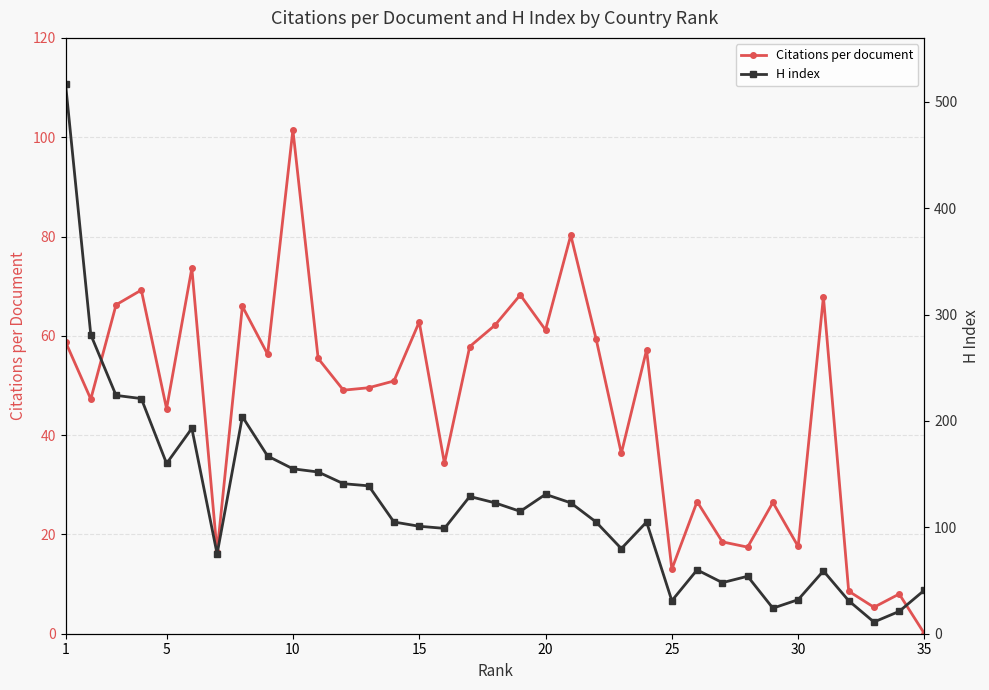

Count the number of categories in the chart.

35